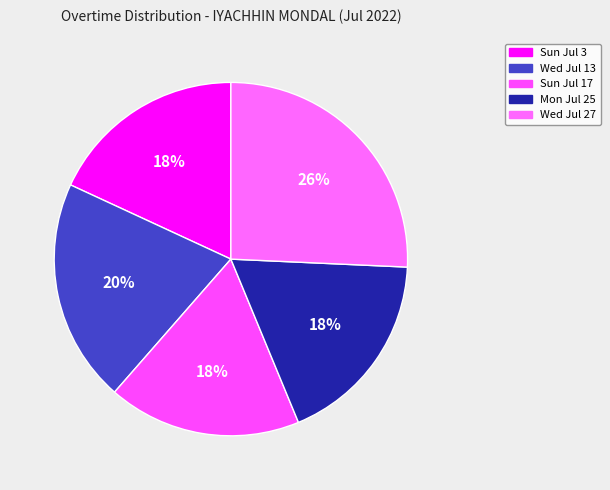

To the nearest percent, what is the combined percentage of Mon Jul 25 and Sun Jul 3?

36%